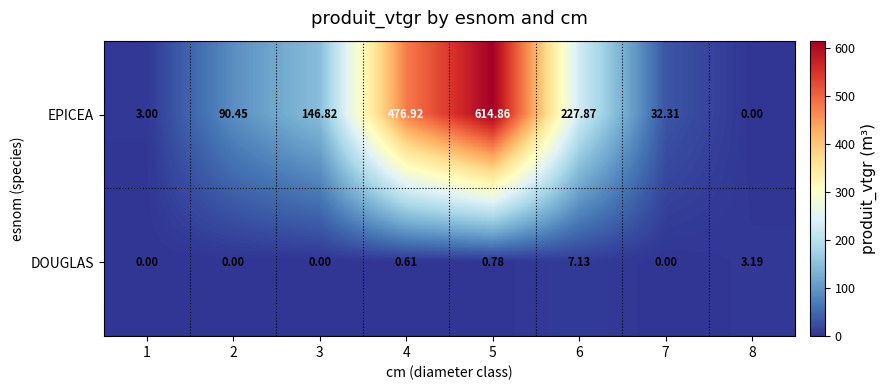

What is the total value across all series at 8?

3.2